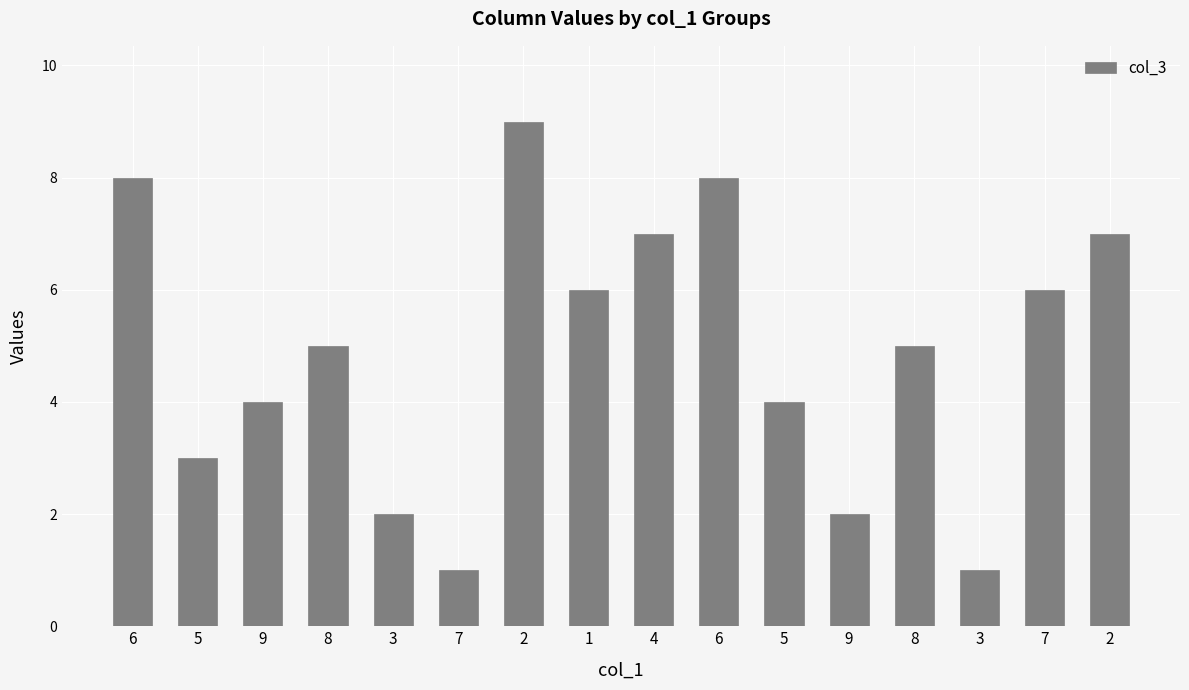

True or false: the data shows 10 at 1.

False